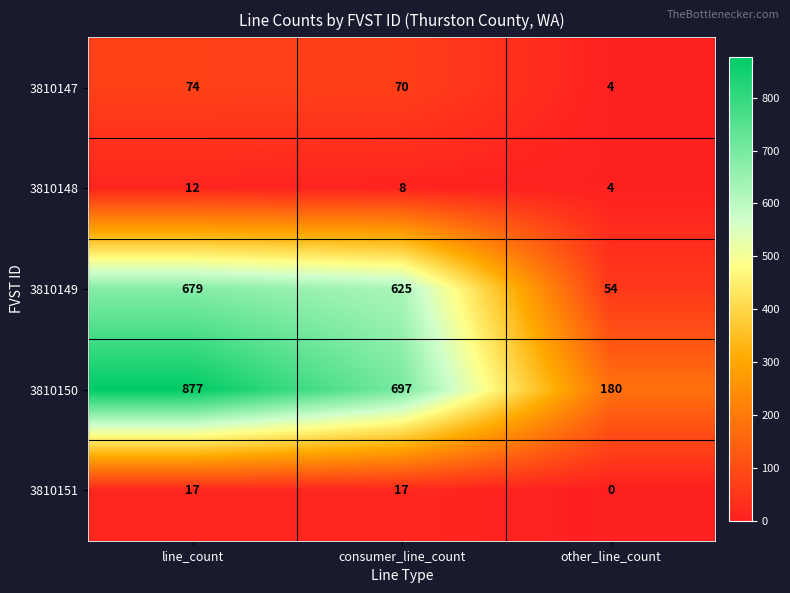

The value of 3810151 at consumer_line_count is 17. True or false?

True